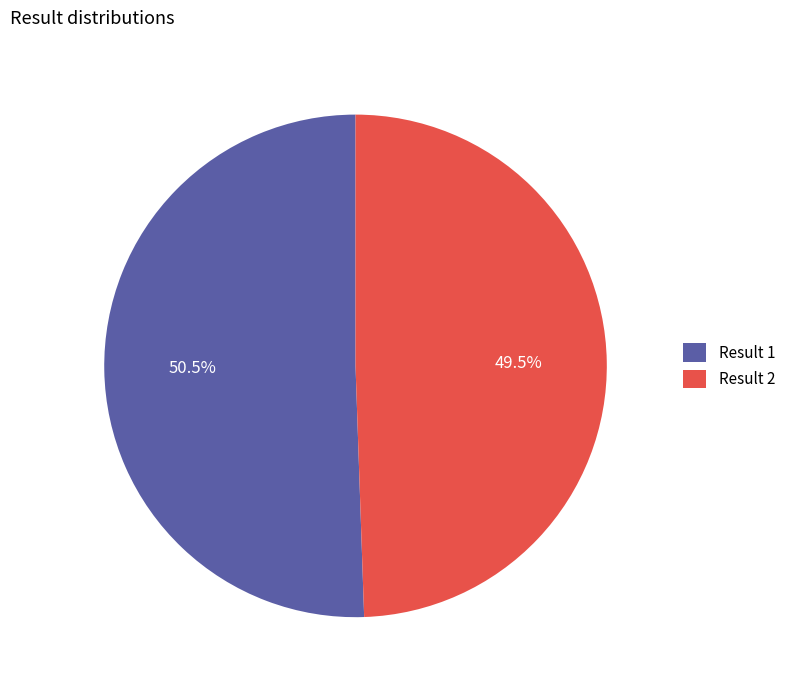

Which category has the smallest portion of the pie?

Result 2